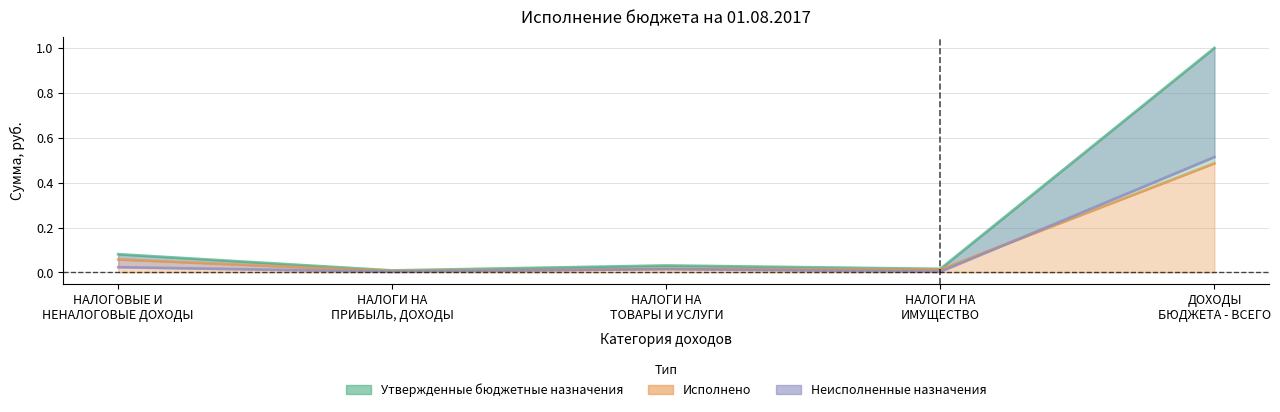

Which label corresponds to the smallest value in the chart?

НАЛОГИ НА
ПРИБЫЛЬ, ДОХОДЫ